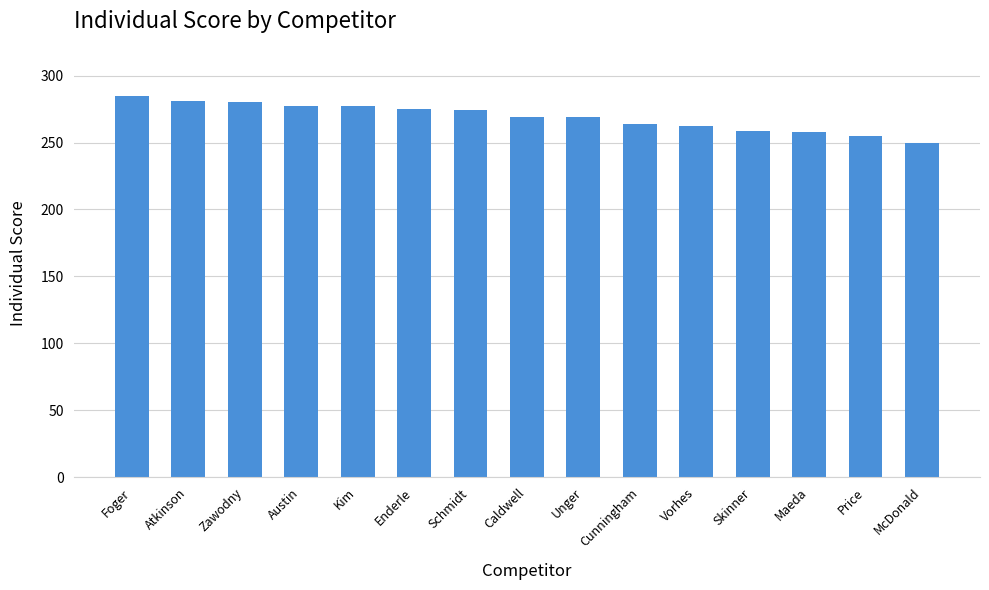

What is the difference between the values at Maeda and Price?

3